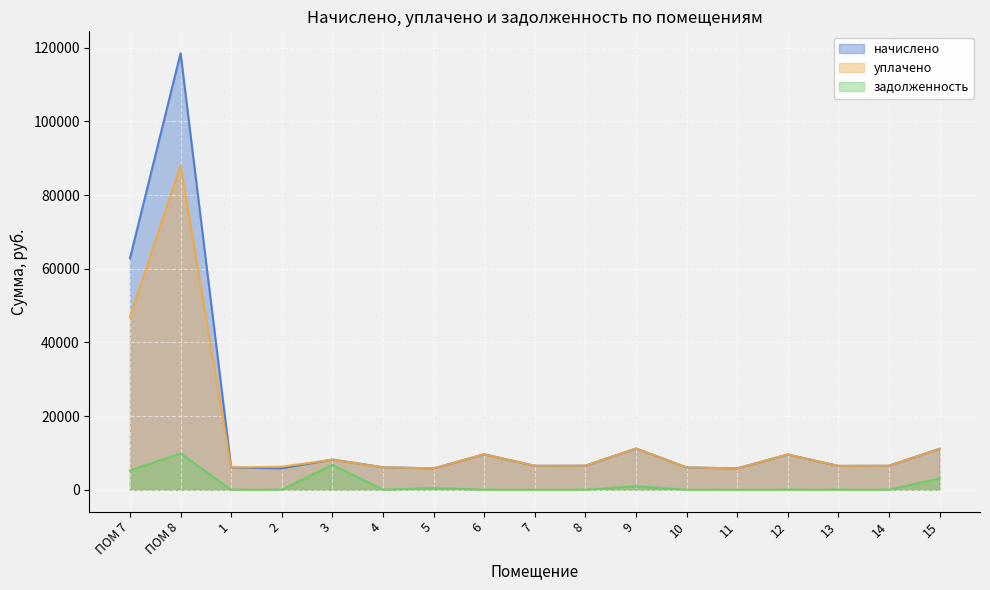

The начислено series shows 6524.6 at 8. True or false?

True